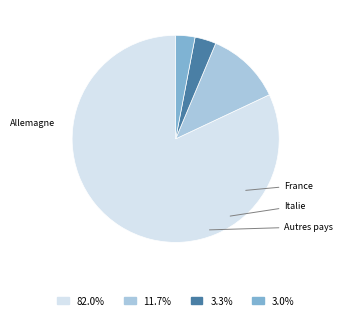

Which category has the biggest portion of the pie?

Allemagne